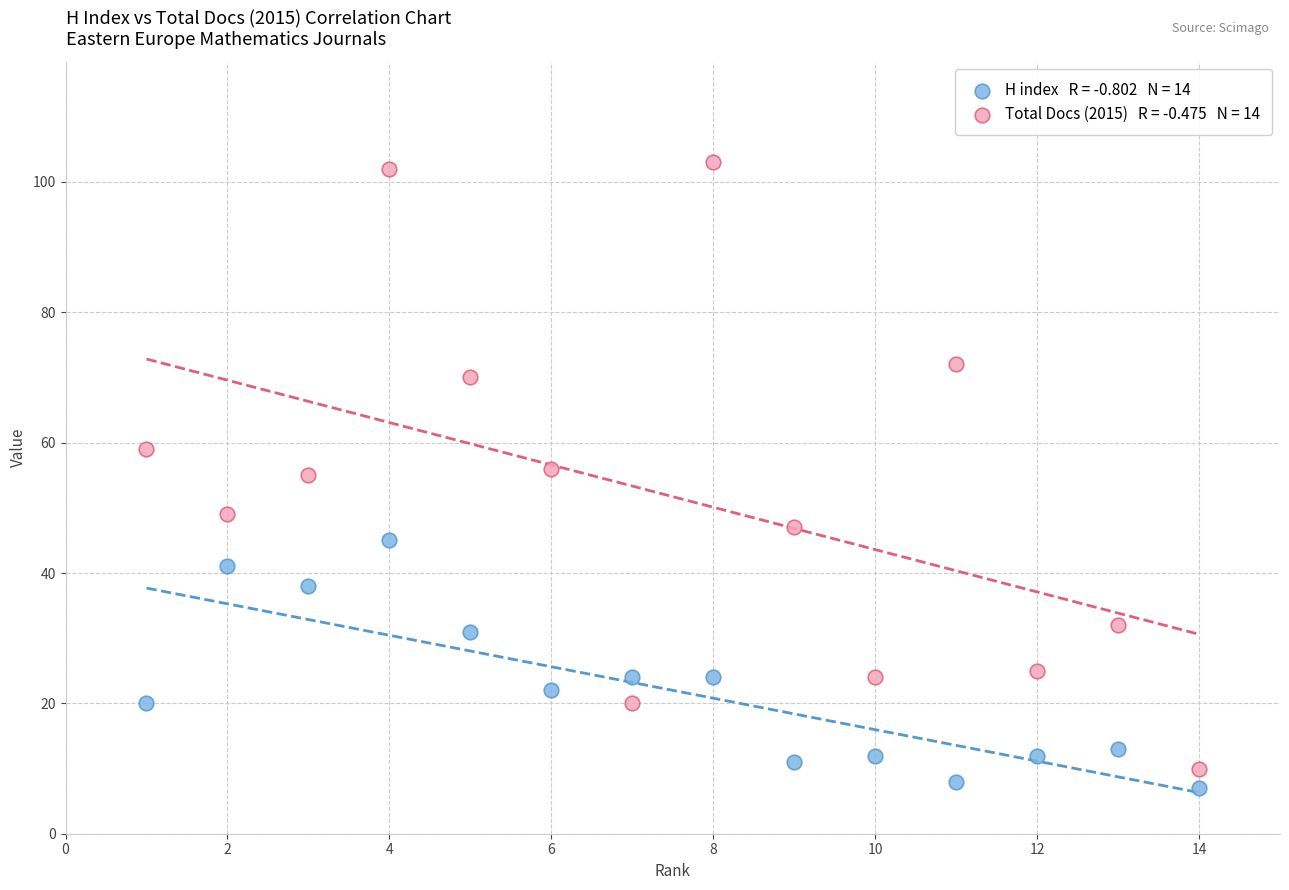

Across all data points, what is the range of Y values (max minus min)?

96